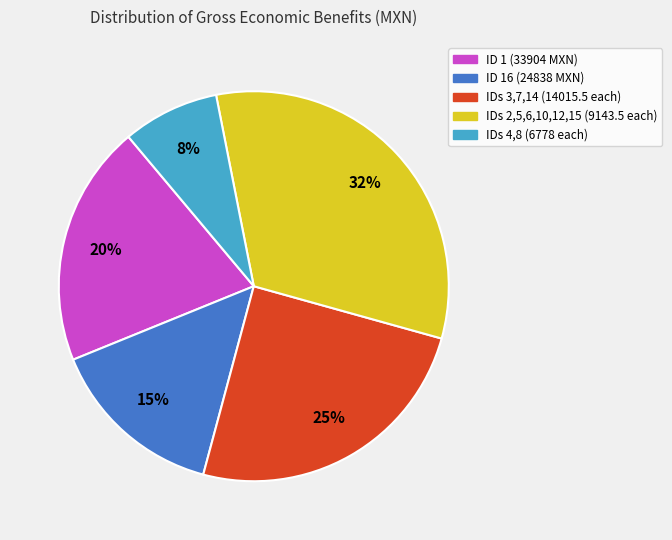

To the nearest percent, what is the difference between the largest and smallest slice percentages?

24%